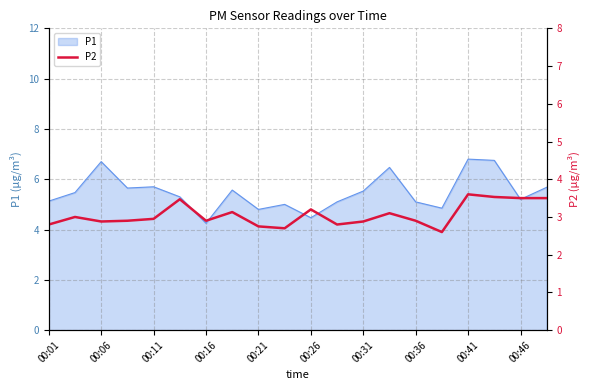

The P1 series shows 9.0 at 00:01. True or false?

False